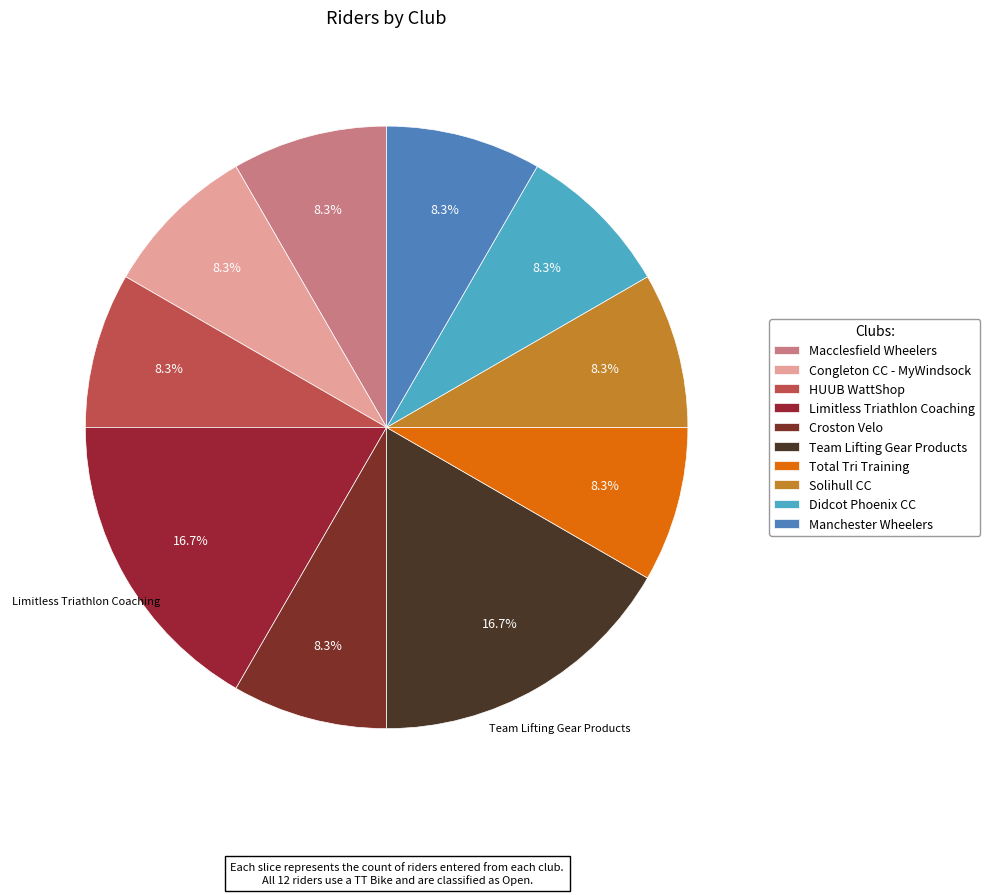

Combined, do HUUB WattShop and Solihull CC account for over 50%?

No